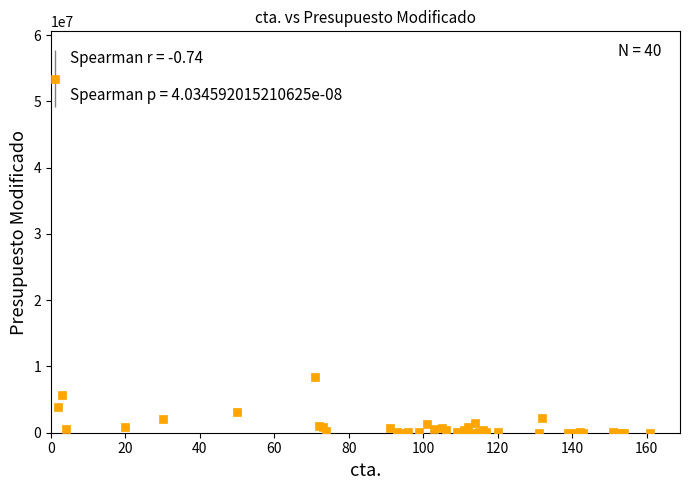

True or false: the data has more than 2 interior local peaks.

True